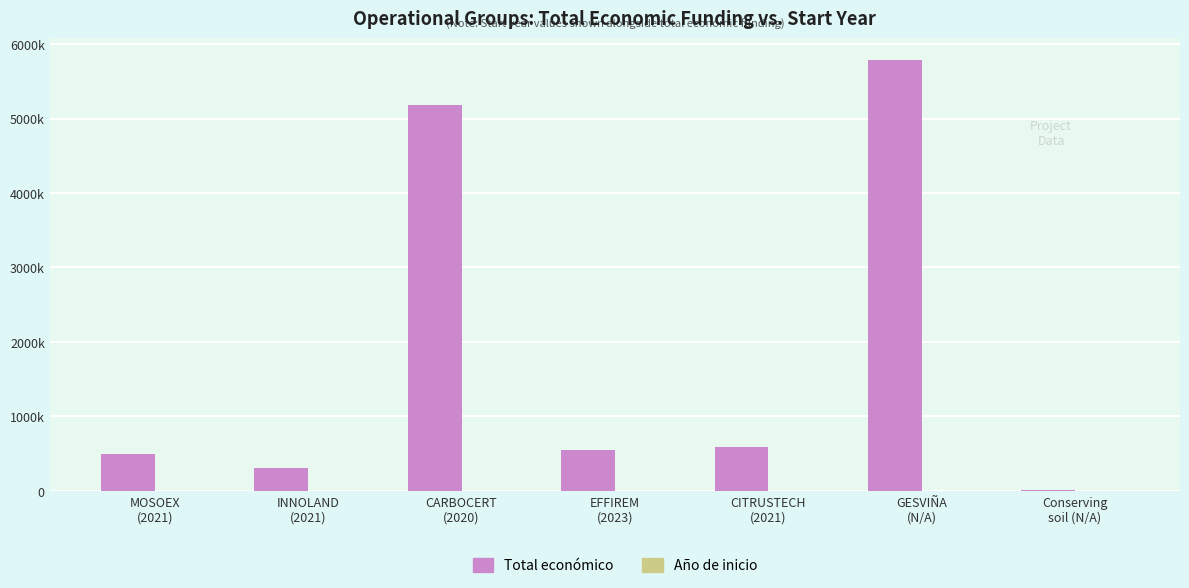

Are the bars horizontal?

No